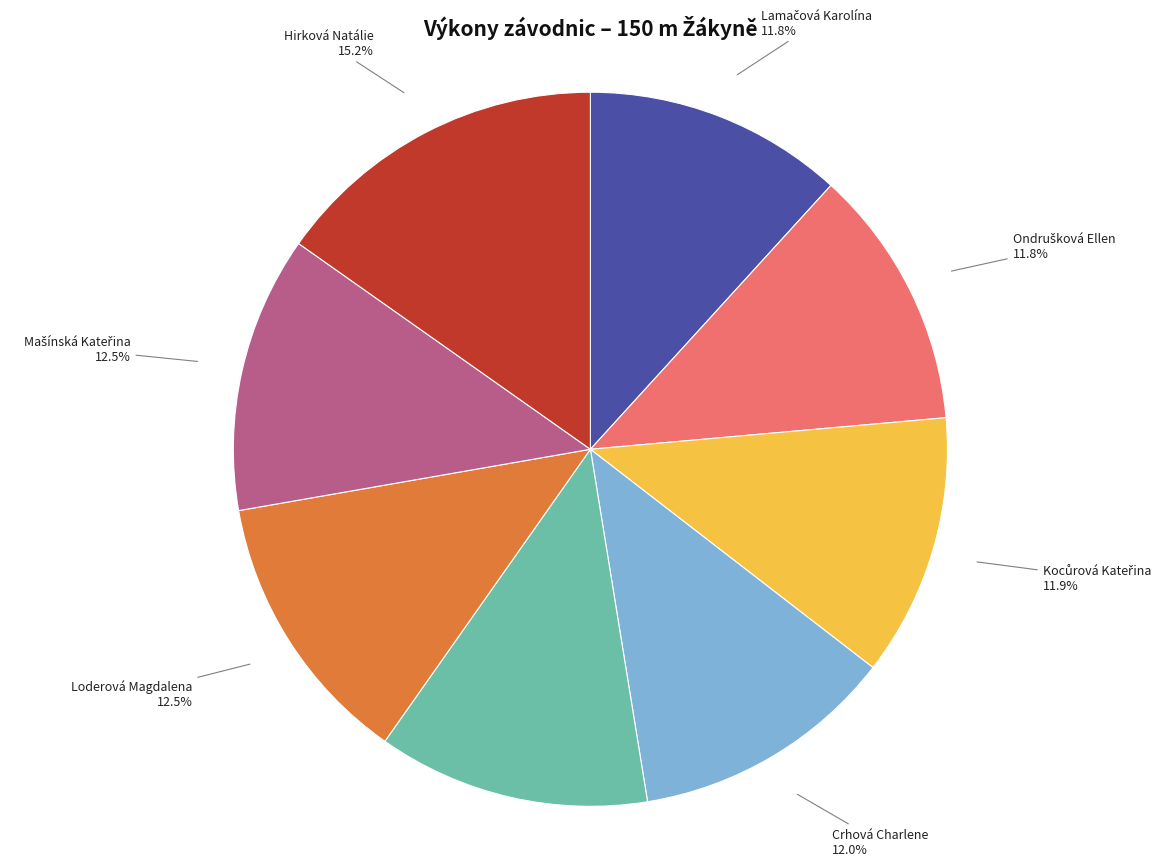

To the nearest percent, what is the difference between the Crhová Charlene and Hirková Natálie slice percentages?

3%